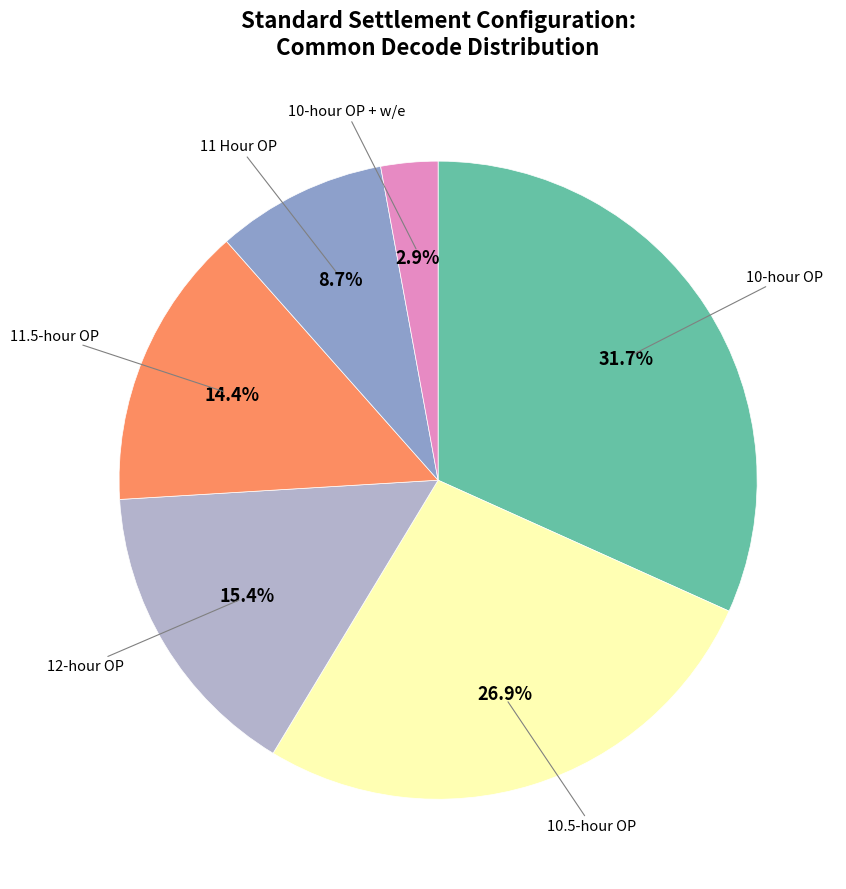

Is there any slice that represents more than half of the pie?

No